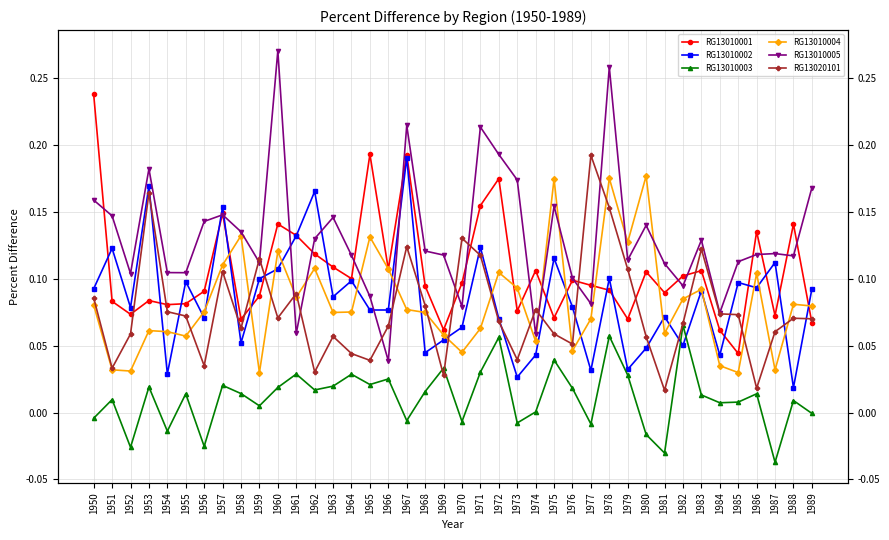

What is the difference between the maximum and minimum values in the RG13010004 series?

0.1